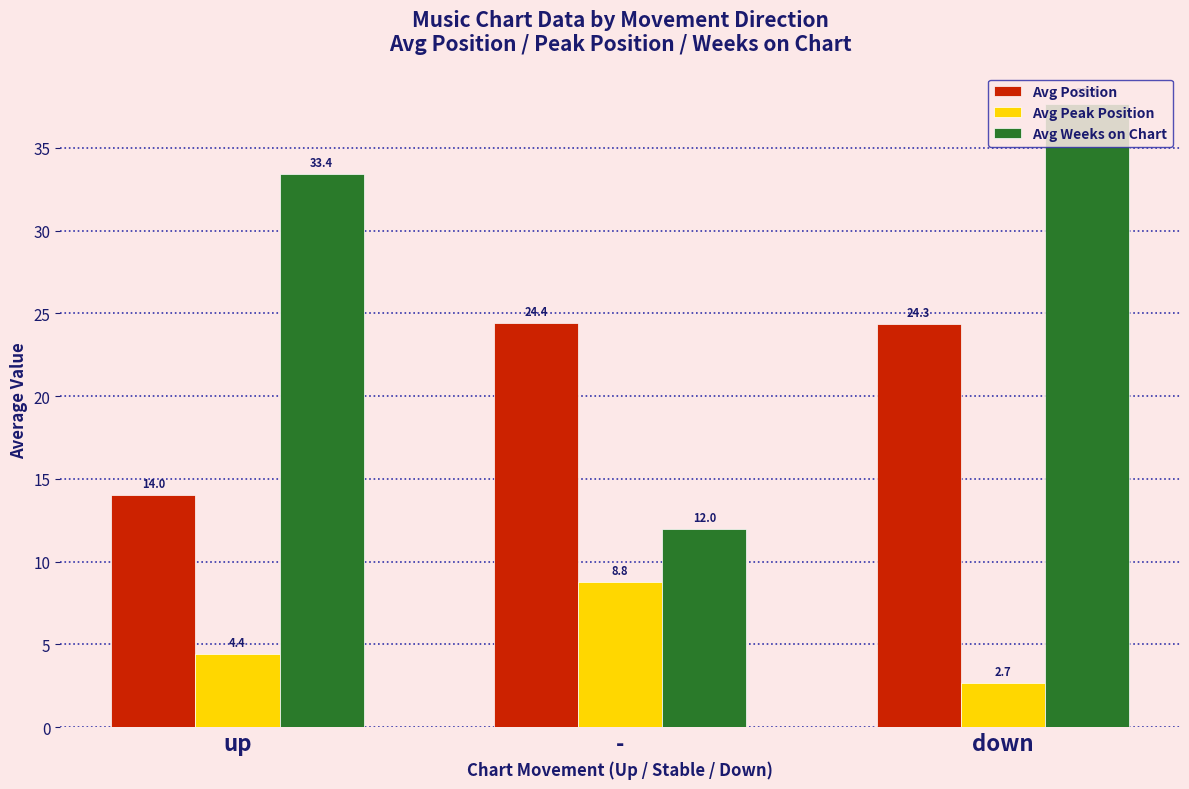

What is the value of the Avg Peak Position bar at the 1st from the left?

4.4